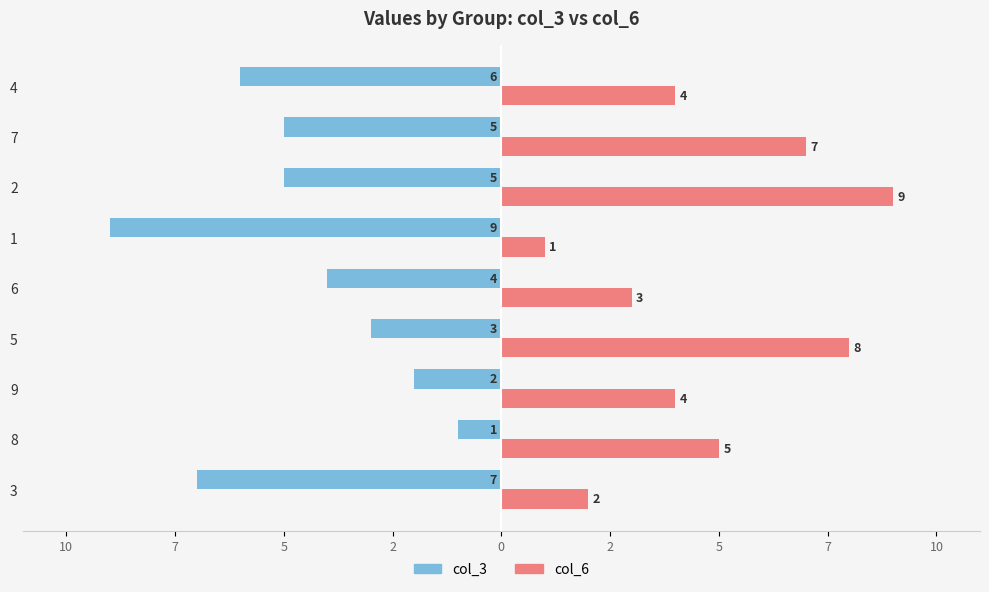

Which label corresponds to the largest value in the chart?

2